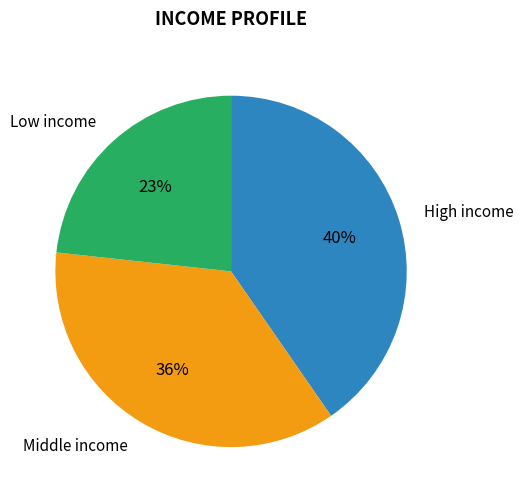

Rank the categories by value from lowest to highest.

Low income, Middle income, High income